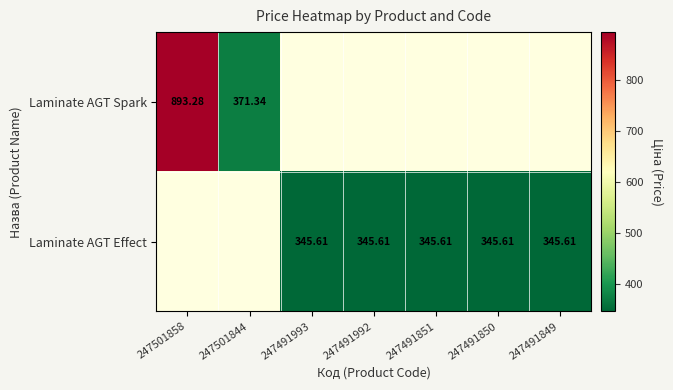

Rank the series by their average value, from highest to lowest.

Laminate AGT Spark, Laminate AGT Effect